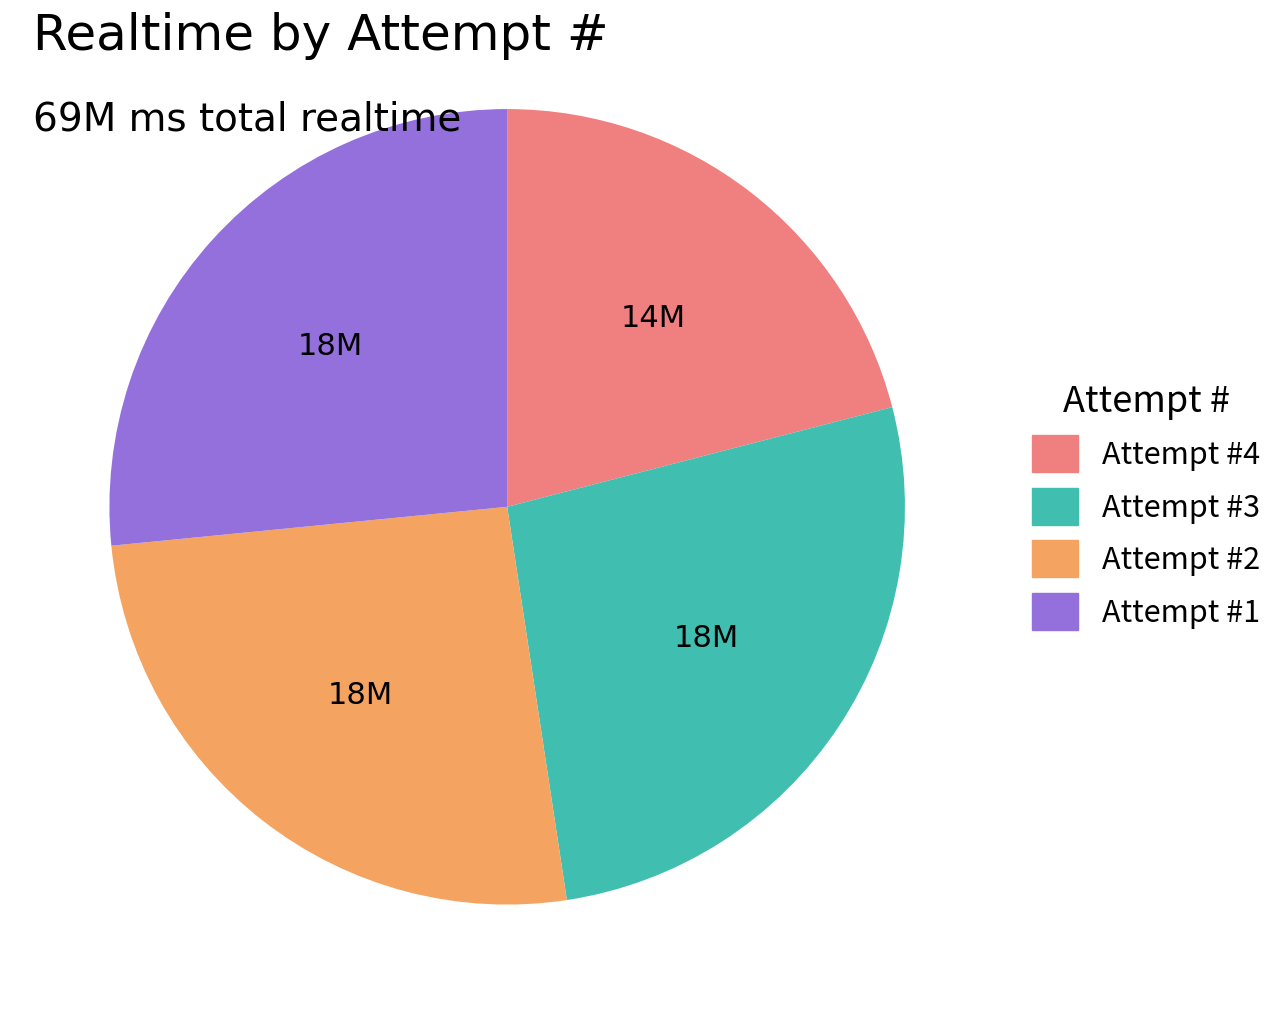

Approximately how many times larger is the value at Attempt #4 compared to Attempt #3?

0.8